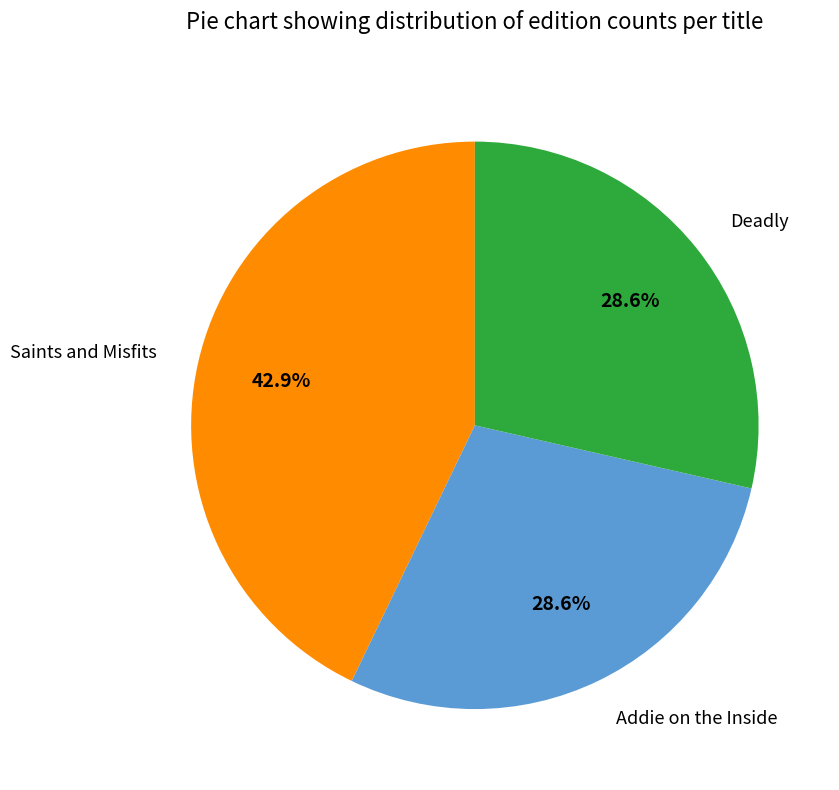

To the nearest percent, what is the combined percentage of Deadly and Saints and Misfits?

71%